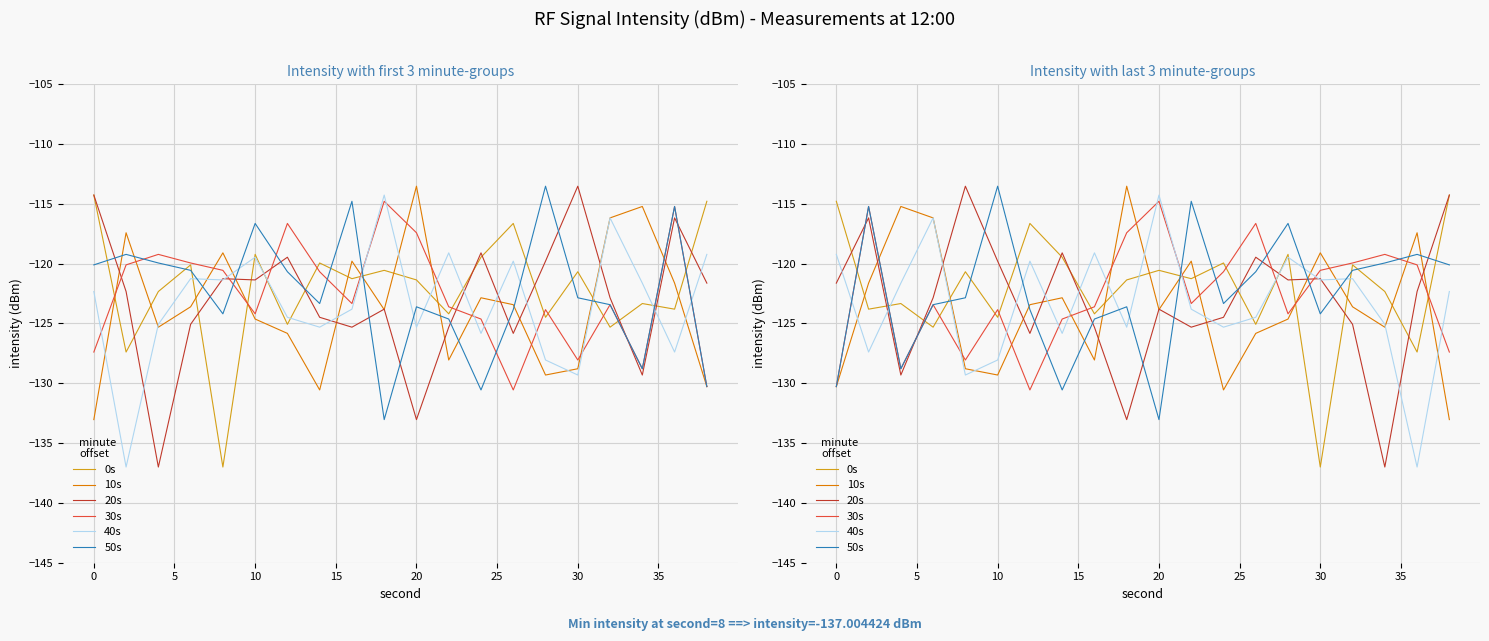

What is the value of the 40s point at the 5th from the left?

-129.3